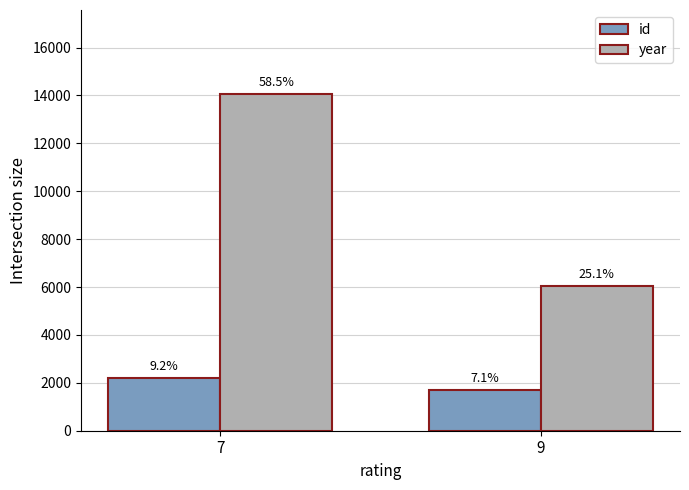

Which series changed the most between 7 and 9?

year